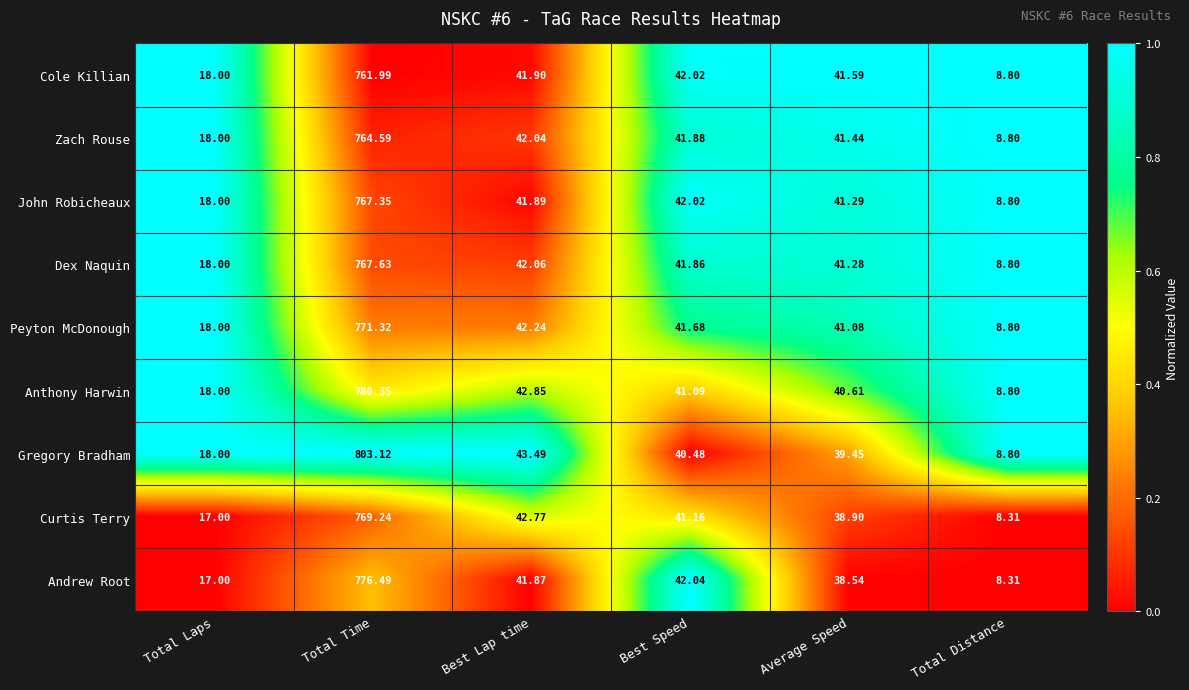

Which category has the highest value across all series?

Total Time